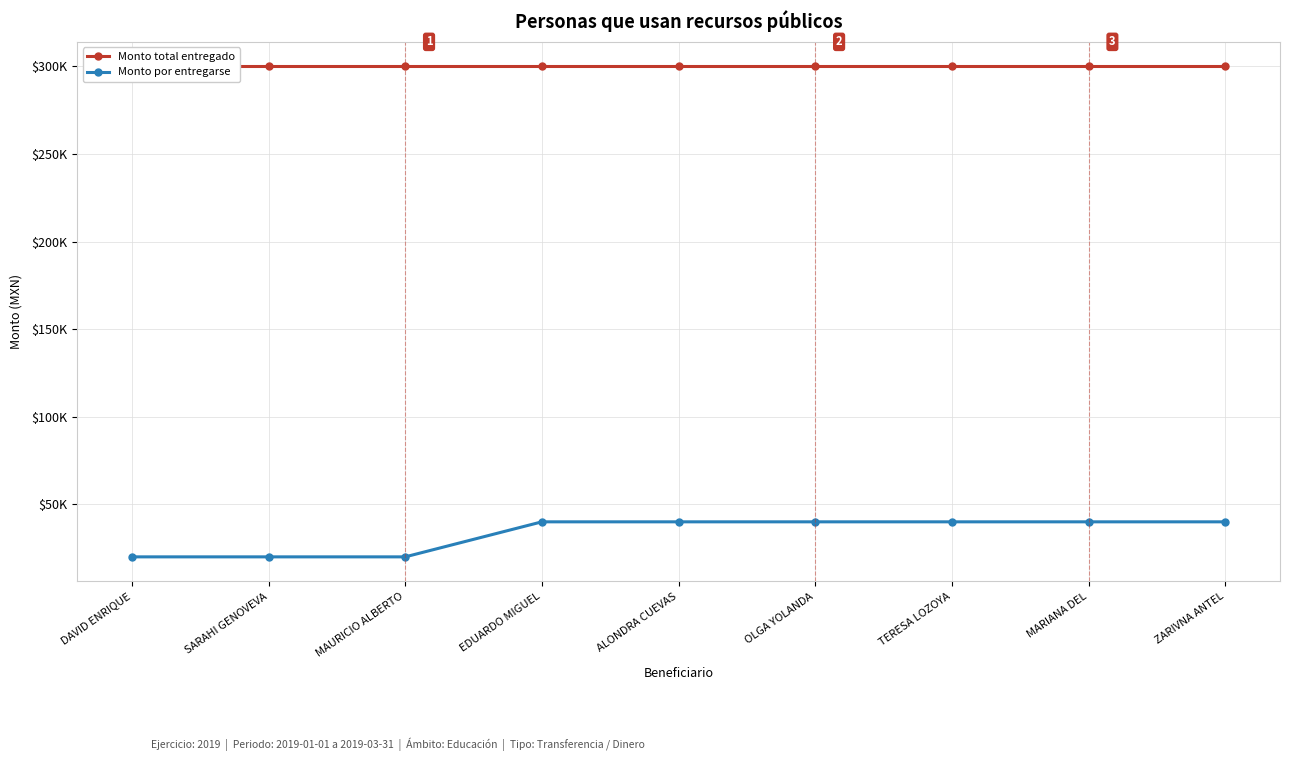

True or false: Monto total entregado has a value of 300000 at MAURICIO ALBERTO.

True